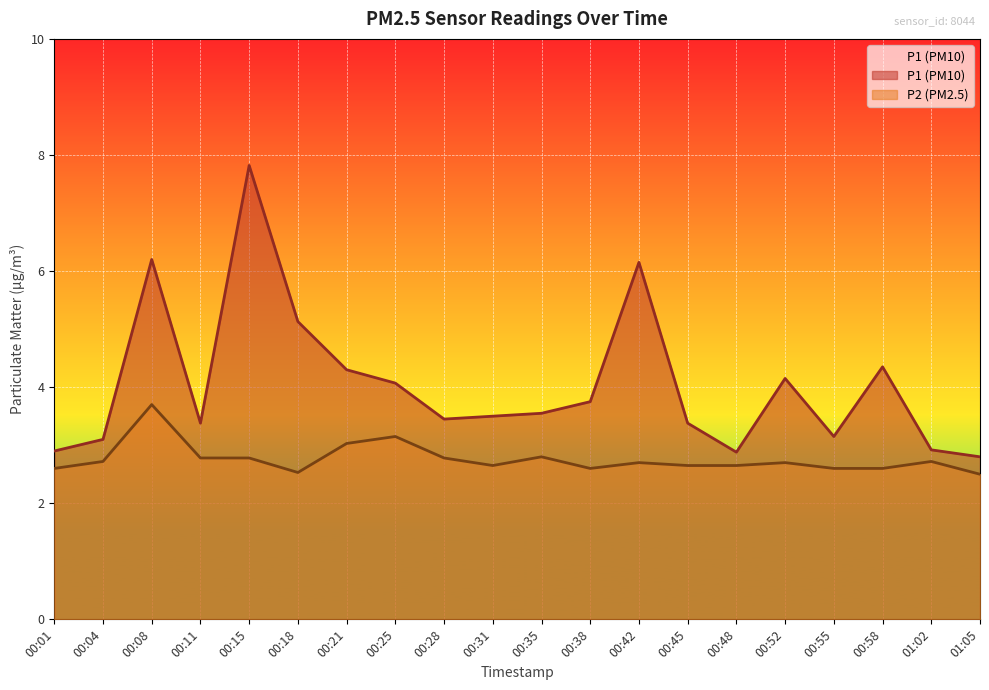

Reading left to right, transcribe all the data shown in this chart.

P1: 2.9	3.1	6.2	3.4	7.8	5.1	4.3	4.1	3.5	3.5	3.5	3.8	6.2	3.4	2.9	4.2	3.1	4.3	2.9	2.8
P2: 2.6	2.7	3.7	2.8	2.8	2.5	3.0	3.1	2.8	2.6	2.8	2.6	2.7	2.6	2.6	2.7	2.6	2.6	2.7	2.5